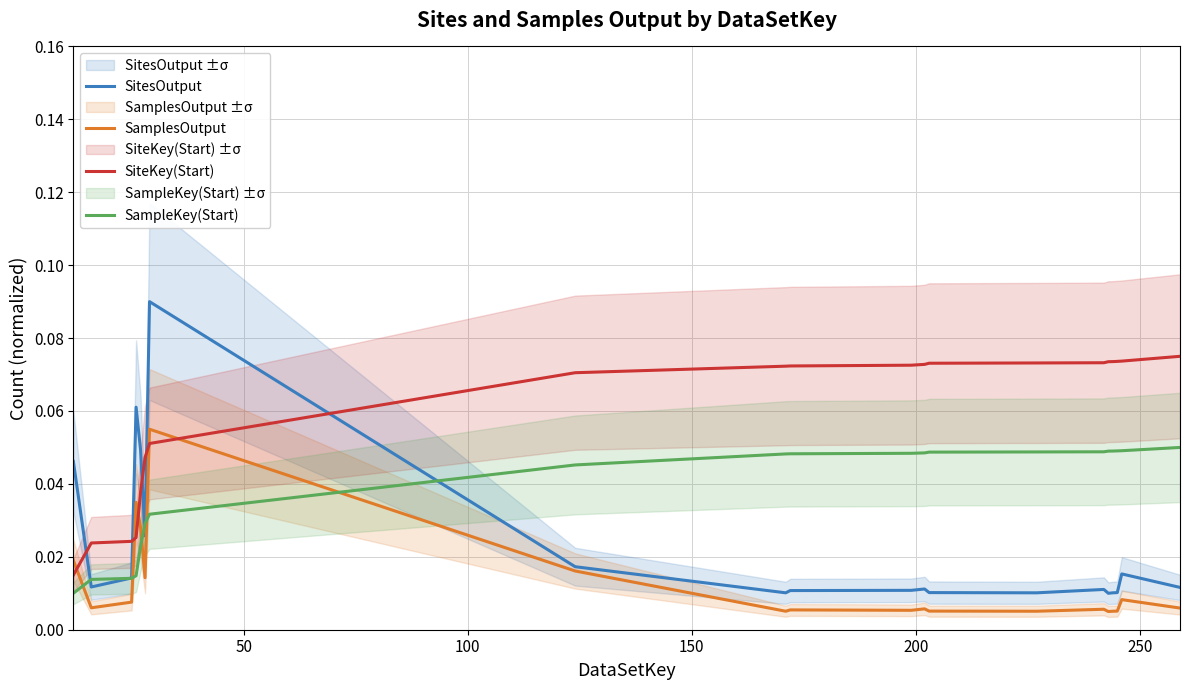

How many intersections are there between SamplesOutput and SampleKey(Start)?

5